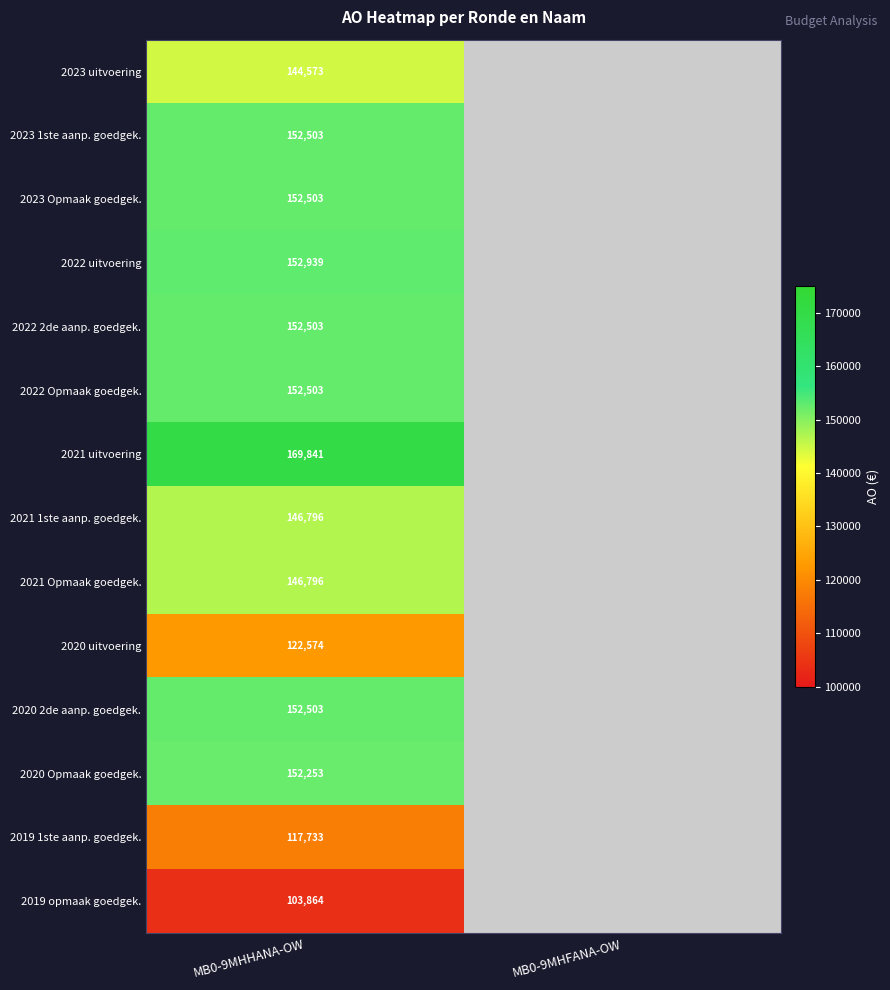

At how many categories does at least one series exceed 104199?

1